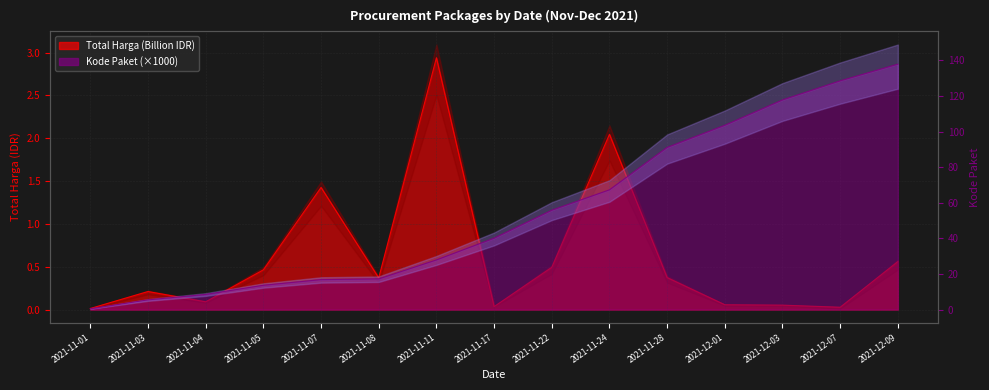

At which label is Total Harga (juta) closest to 1?

2021-11-07